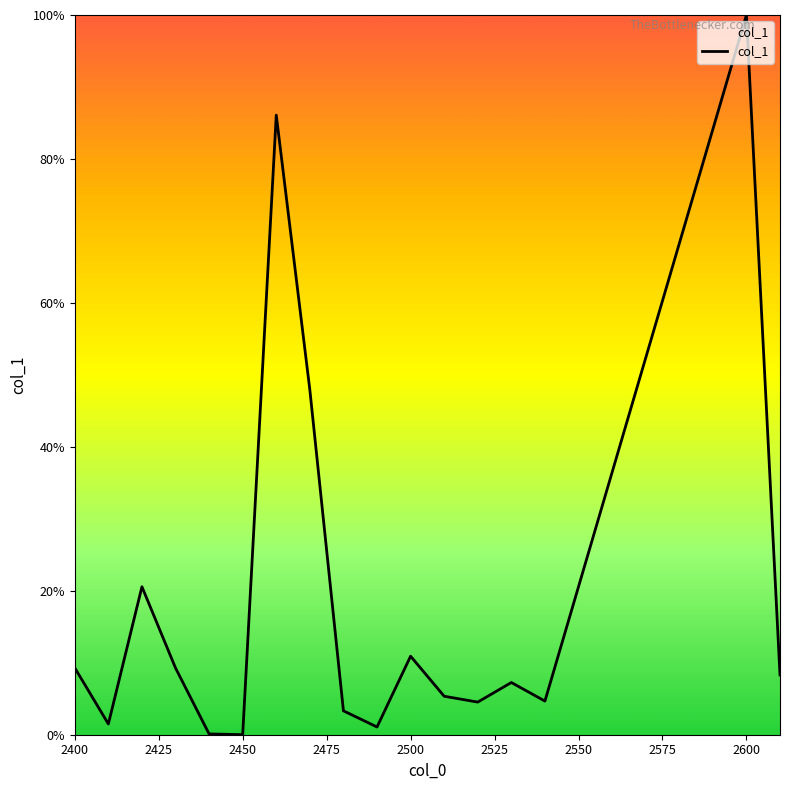

What is the greatest value displayed?

100.0